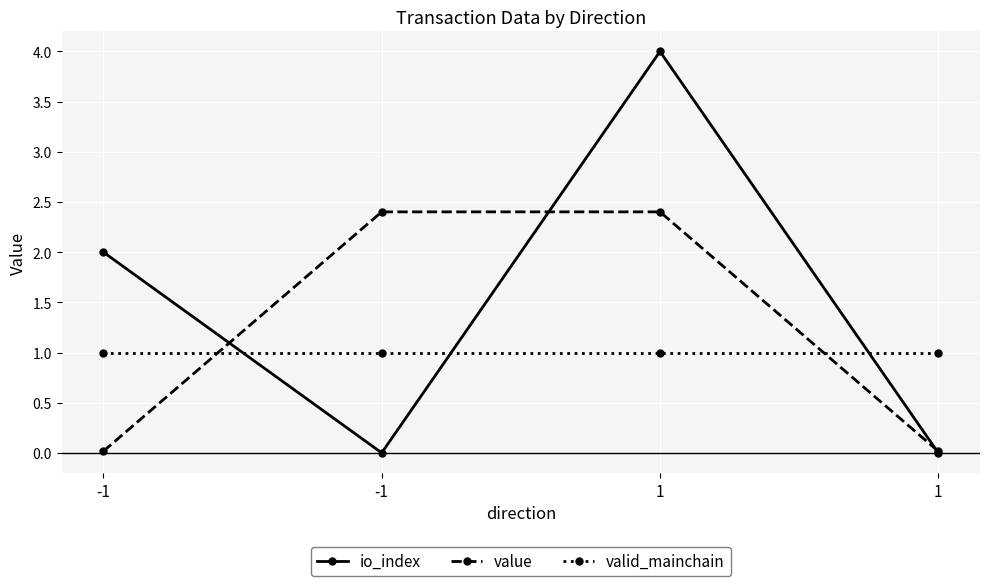

Count the number of data series in this chart.

3